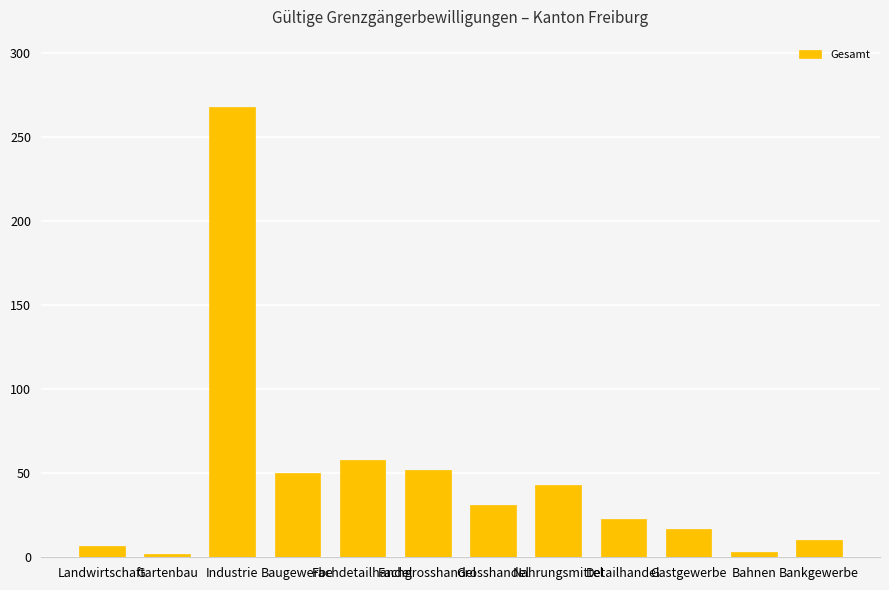

What is the change in value from Fachgrosshandel to Nahrungsmittel?

-9